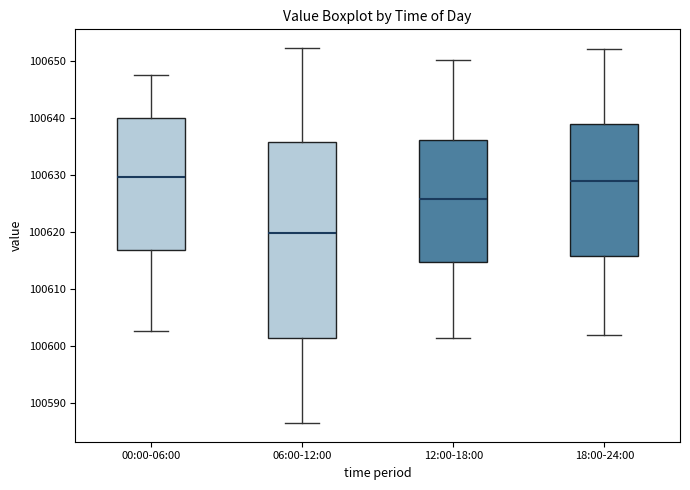

Which box has the lowest median line?

06:00-12:00